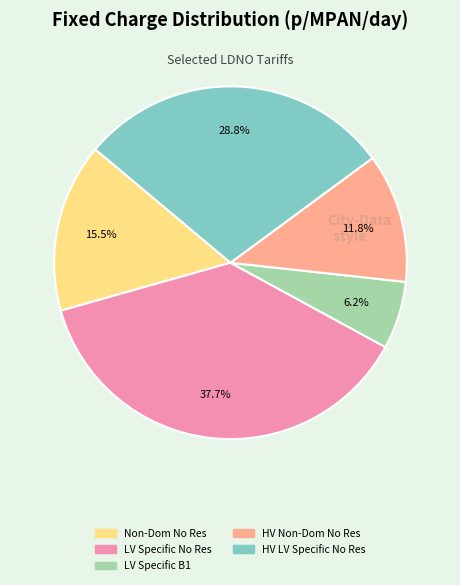

How many slices are in this pie chart?

5